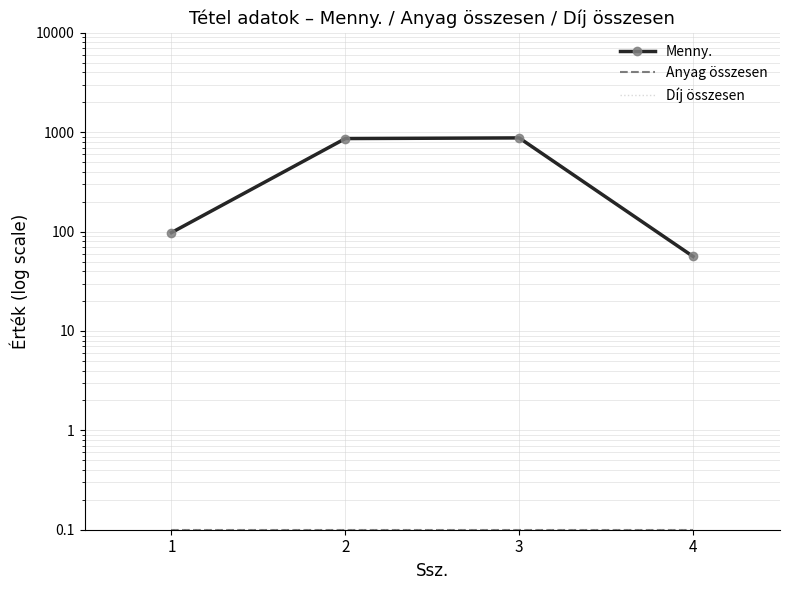

Which series has the largest range (max minus min)?

Menny.